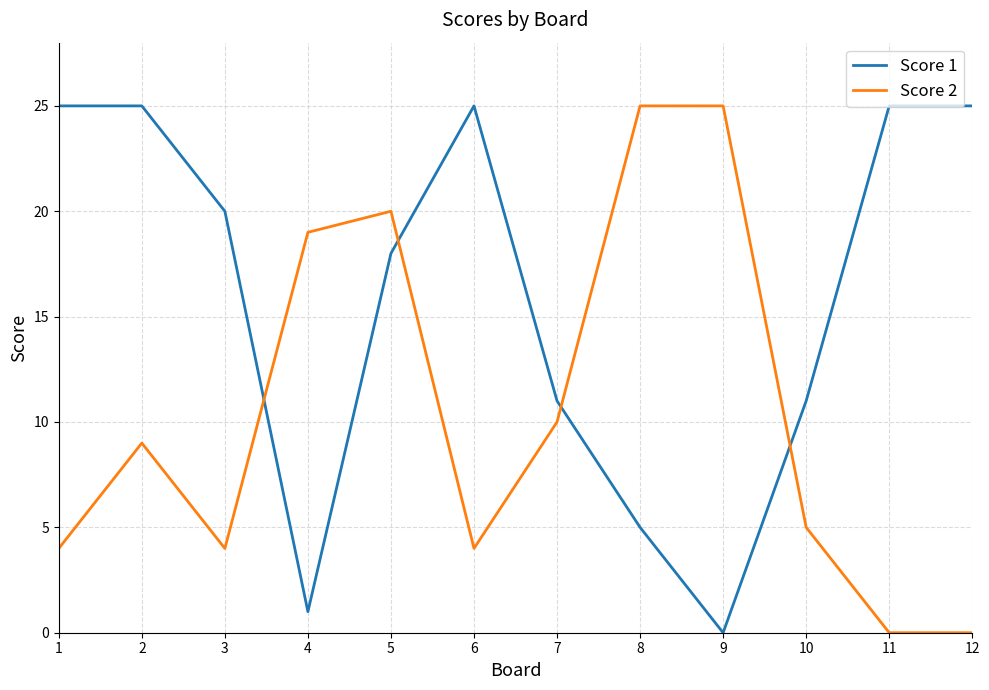

At which label is Score 2 closest to 12?

7